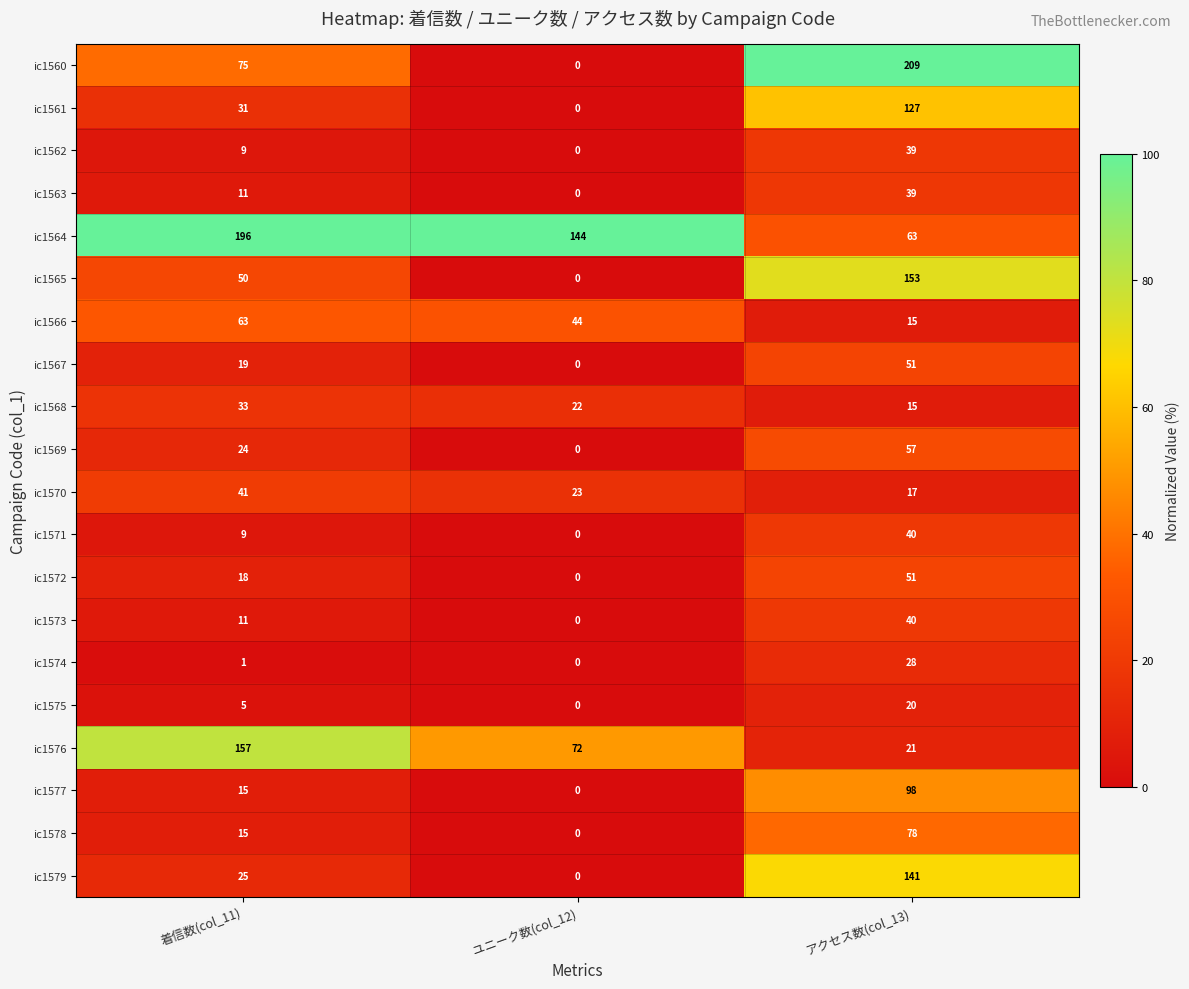

How many ic1575 values are between 0 and 20?

3